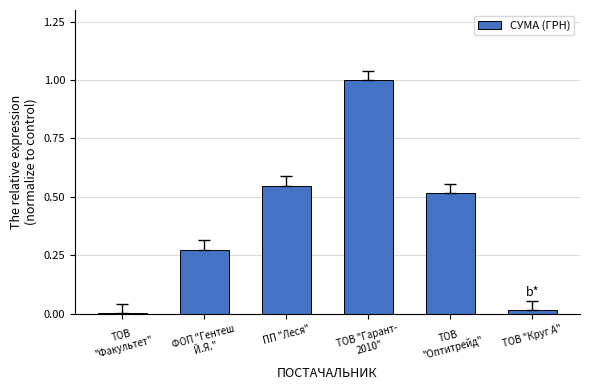

What is the sum of all values?

2.4